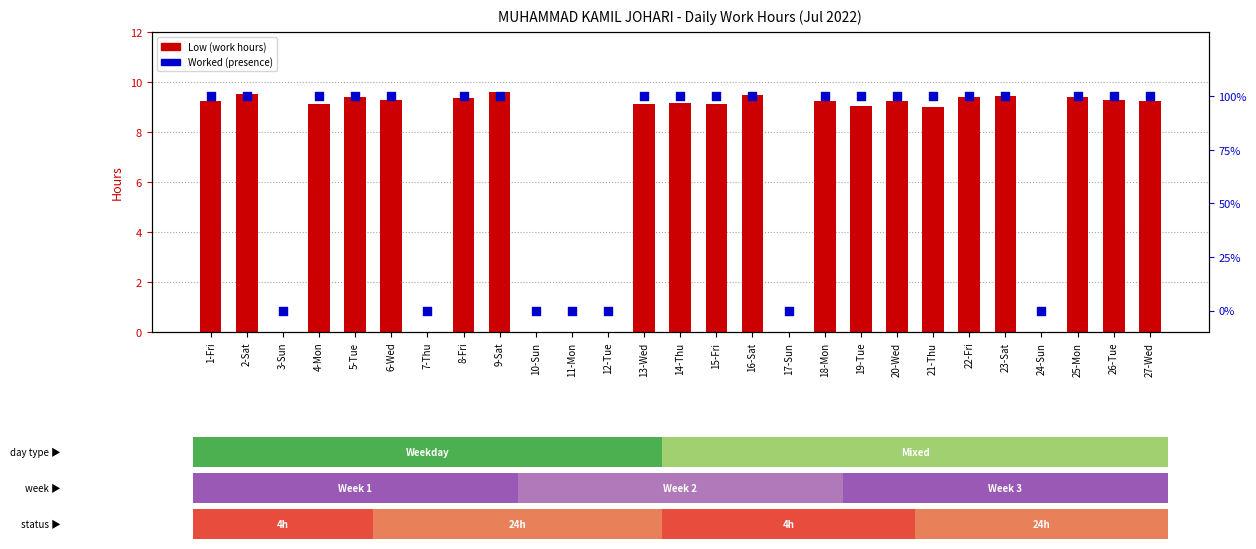

What is the total value across all series at 4-Mon?

10.1